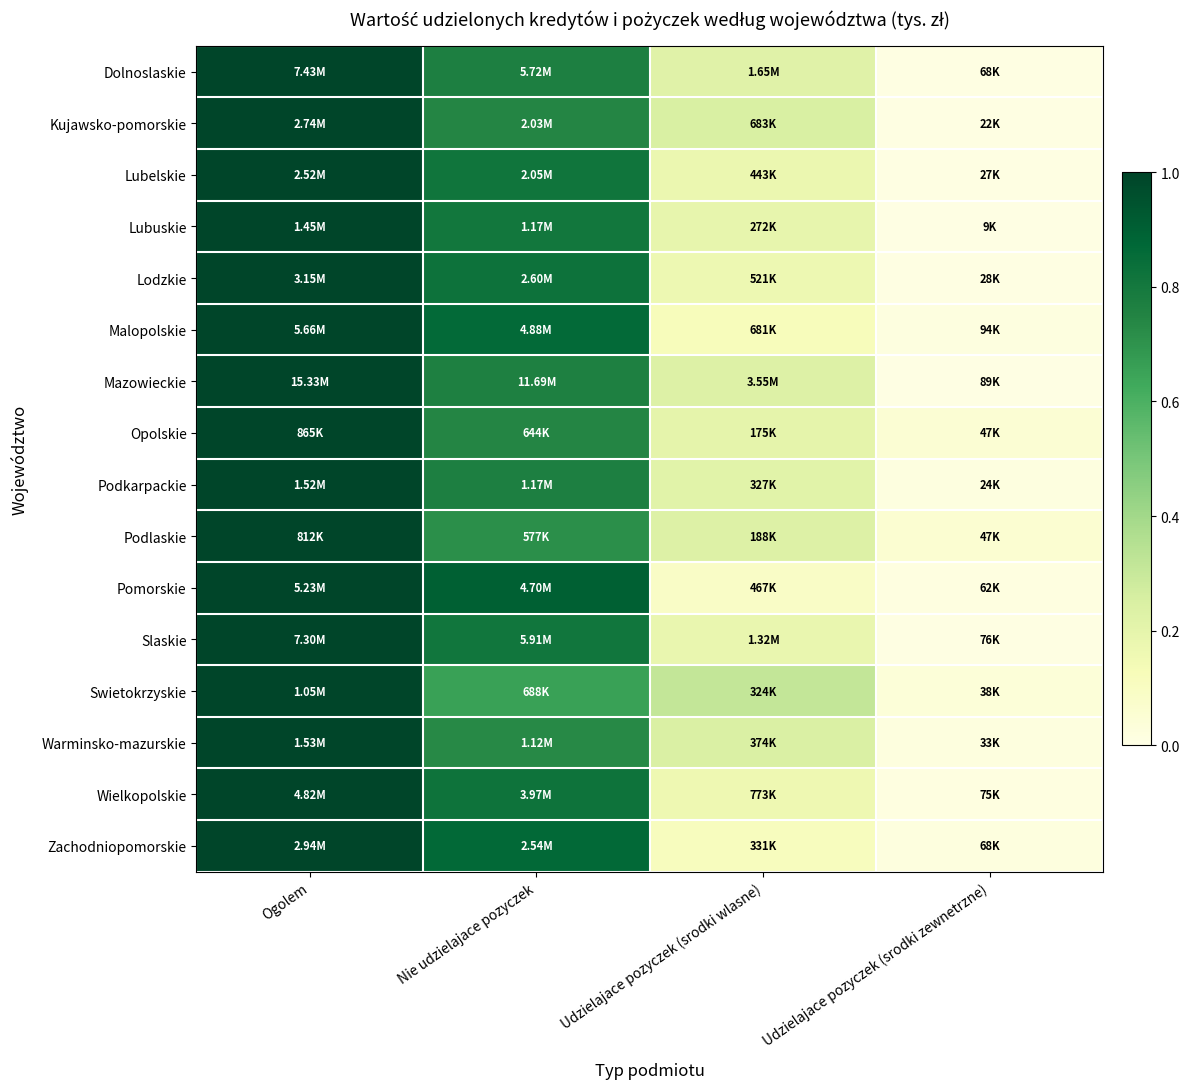

Reading left to right, what are all the values shown in this chart?

Dolnoslaskie: Ogolem=1.0	Nie udzielajace pozyczek=0.8	Udzielajace pozyczek (srodki wlasne)=0.2	Udzielajace pozyczek (srodki zewnetrzne)=0.0
Kujawsko-pomorskie: Ogolem=1.0	Nie udzielajace pozyczek=0.7	Udzielajace pozyczek (srodki wlasne)=0.2	Udzielajace pozyczek (srodki zewnetrzne)=0.0
Lubelskie: Ogolem=1.0	Nie udzielajace pozyczek=0.8	Udzielajace pozyczek (srodki wlasne)=0.2	Udzielajace pozyczek (srodki zewnetrzne)=0.0
Lubuskie: Ogolem=1.0	Nie udzielajace pozyczek=0.8	Udzielajace pozyczek (srodki wlasne)=0.2	Udzielajace pozyczek (srodki zewnetrzne)=0.0
Lodzkie: Ogolem=1.0	Nie udzielajace pozyczek=0.8	Udzielajace pozyczek (srodki wlasne)=0.2	Udzielajace pozyczek (srodki zewnetrzne)=0.0
Malopolskie: Ogolem=1.0	Nie udzielajace pozyczek=0.9	Udzielajace pozyczek (srodki wlasne)=0.1	Udzielajace pozyczek (srodki zewnetrzne)=0.0
Mazowieckie: Ogolem=1.0	Nie udzielajace pozyczek=0.8	Udzielajace pozyczek (srodki wlasne)=0.2	Udzielajace pozyczek (srodki zewnetrzne)=0.0
Opolskie: Ogolem=1.0	Nie udzielajace pozyczek=0.7	Udzielajace pozyczek (srodki wlasne)=0.2	Udzielajace pozyczek (srodki zewnetrzne)=0.1
Podkarpackie: Ogolem=1.0	Nie udzielajace pozyczek=0.8	Udzielajace pozyczek (srodki wlasne)=0.2	Udzielajace pozyczek (srodki zewnetrzne)=0.0
Podlaskie: Ogolem=1.0	Nie udzielajace pozyczek=0.7	Udzielajace pozyczek (srodki wlasne)=0.2	Udzielajace pozyczek (srodki zewnetrzne)=0.1
Pomorskie: Ogolem=1.0	Nie udzielajace pozyczek=0.9	Udzielajace pozyczek (srodki wlasne)=0.1	Udzielajace pozyczek (srodki zewnetrzne)=0.0
Slaskie: Ogolem=1.0	Nie udzielajace pozyczek=0.8	Udzielajace pozyczek (srodki wlasne)=0.2	Udzielajace pozyczek (srodki zewnetrzne)=0.0
Swietokrzyskie: Ogolem=1.0	Nie udzielajace pozyczek=0.7	Udzielajace pozyczek (srodki wlasne)=0.3	Udzielajace pozyczek (srodki zewnetrzne)=0.0
Warminsko-mazurskie: Ogolem=1.0	Nie udzielajace pozyczek=0.7	Udzielajace pozyczek (srodki wlasne)=0.2	Udzielajace pozyczek (srodki zewnetrzne)=0.0
Wielkopolskie: Ogolem=1.0	Nie udzielajace pozyczek=0.8	Udzielajace pozyczek (srodki wlasne)=0.2	Udzielajace pozyczek (srodki zewnetrzne)=0.0
Zachodniopomorskie: Ogolem=1.0	Nie udzielajace pozyczek=0.9	Udzielajace pozyczek (srodki wlasne)=0.1	Udzielajace pozyczek (srodki zewnetrzne)=0.0